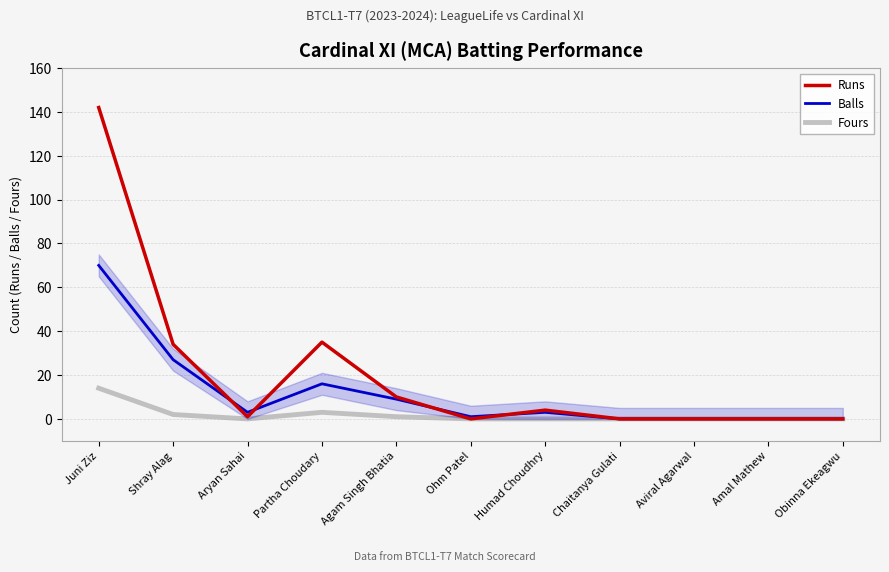

Rank the series by their average value, from lowest to highest.

Fours, Balls, Runs